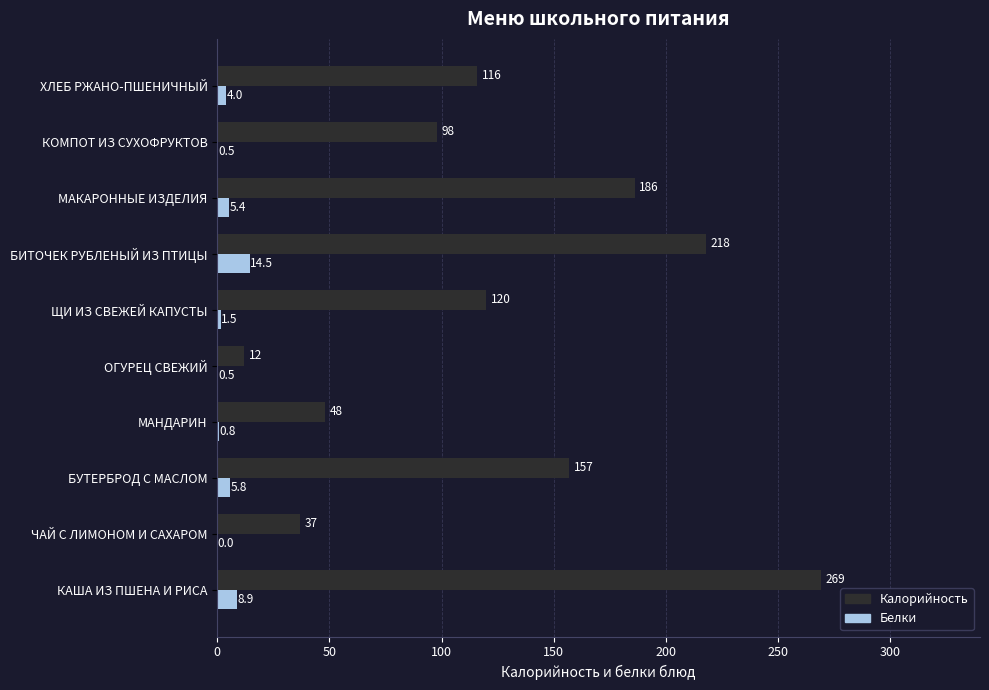

Which series changed the most between МАНДАРИН and МАКАРОННЫЕ ИЗДЕЛИЯ?

Калорийность